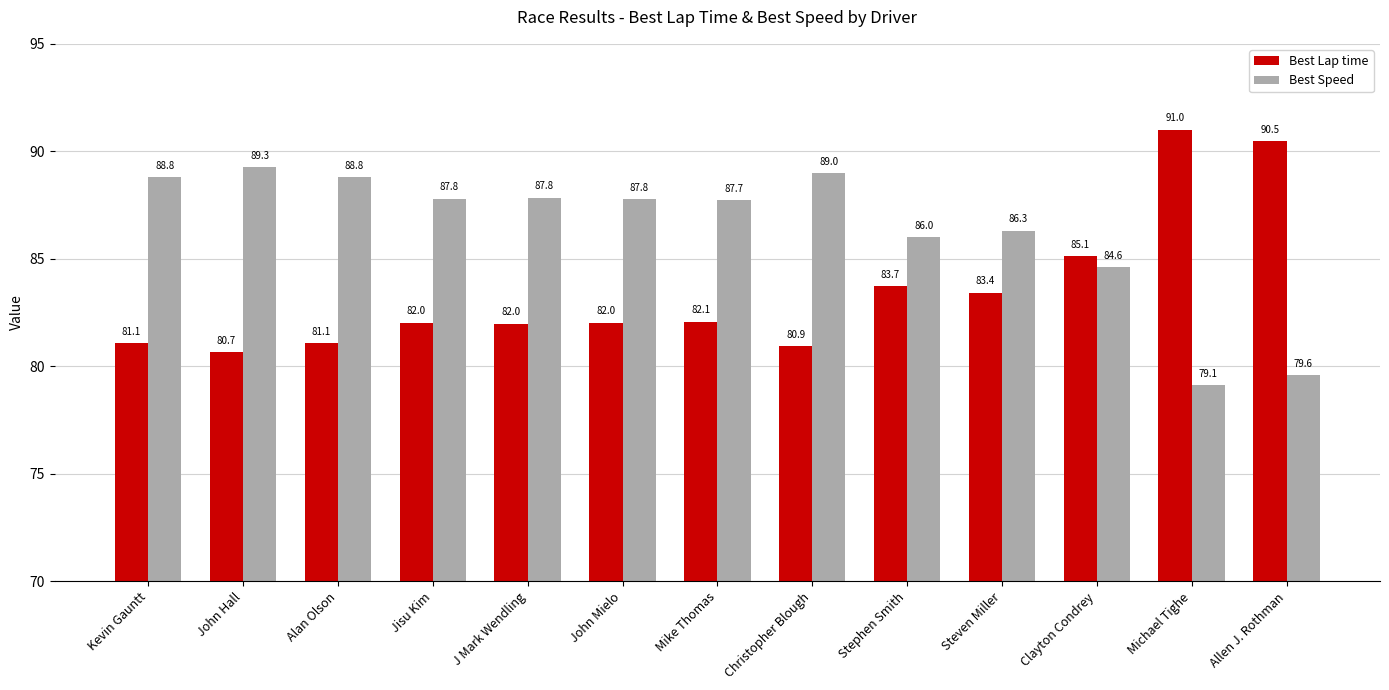

Is it true that Best Speed equals 87.8 at J Mark Wendling?

True